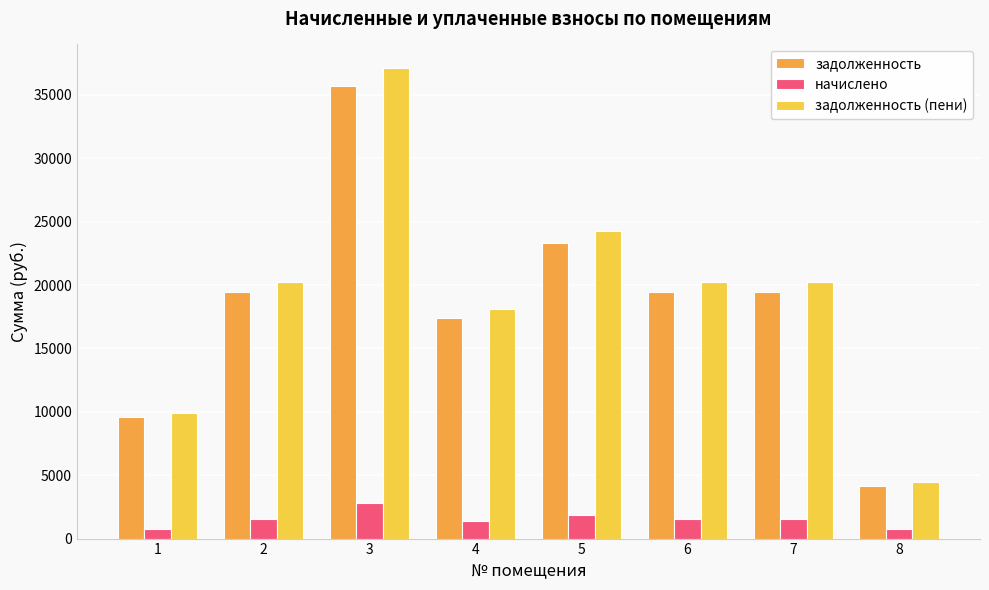

What is the total value across all series at 8?

9393.3